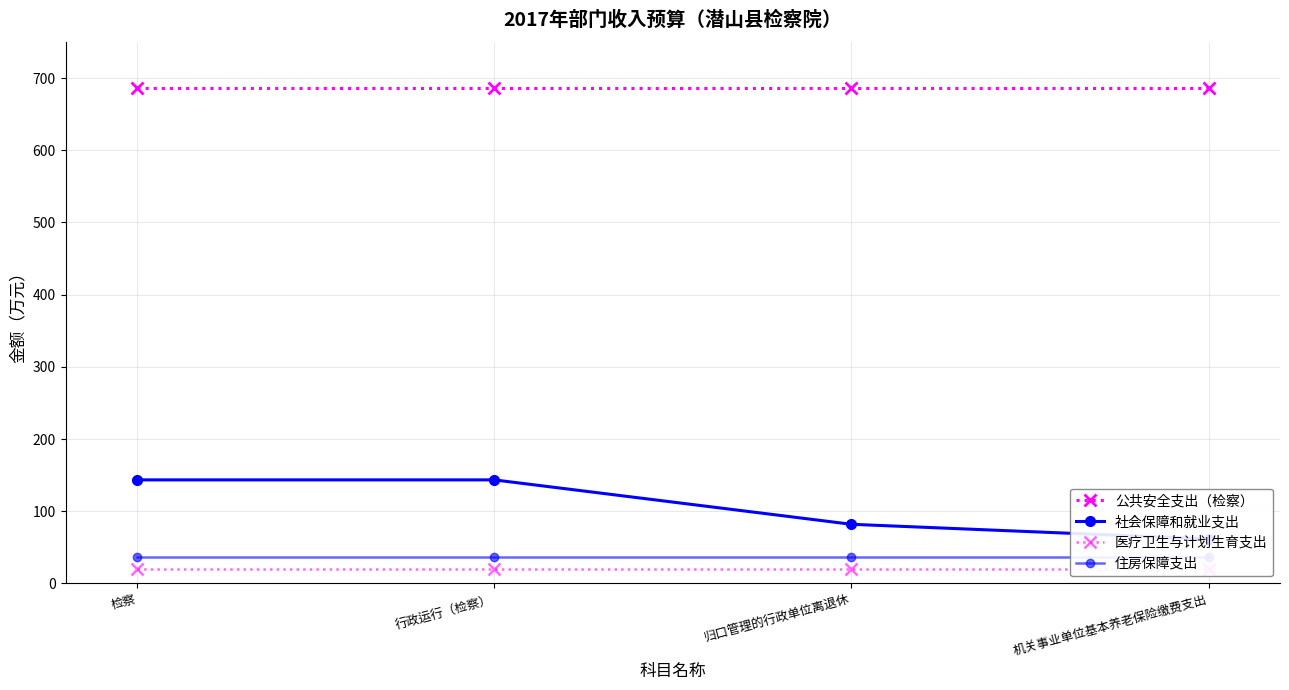

List the series in order of their peak value, lowest first.

医疗卫生与计划生育支出, 住房保障支出, 社会保障和就业支出, 公共安全支出（检察）